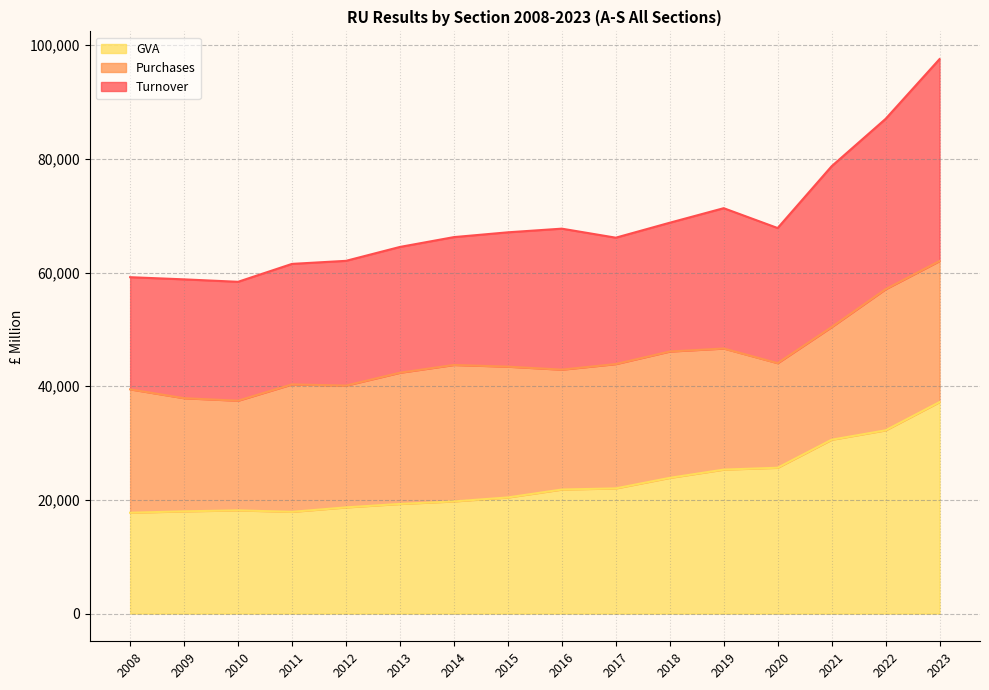

True or false: GVA and Turnover intersect in this chart.

False